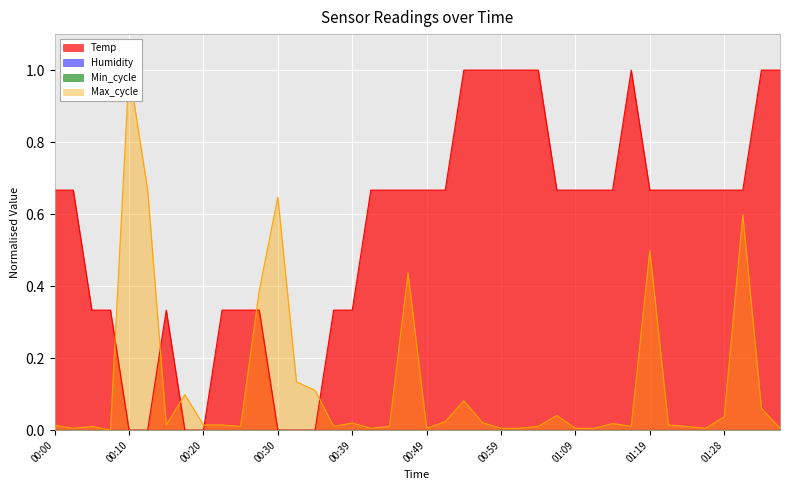

True or false: Temp has more than 0 points higher than both neighbors.

True